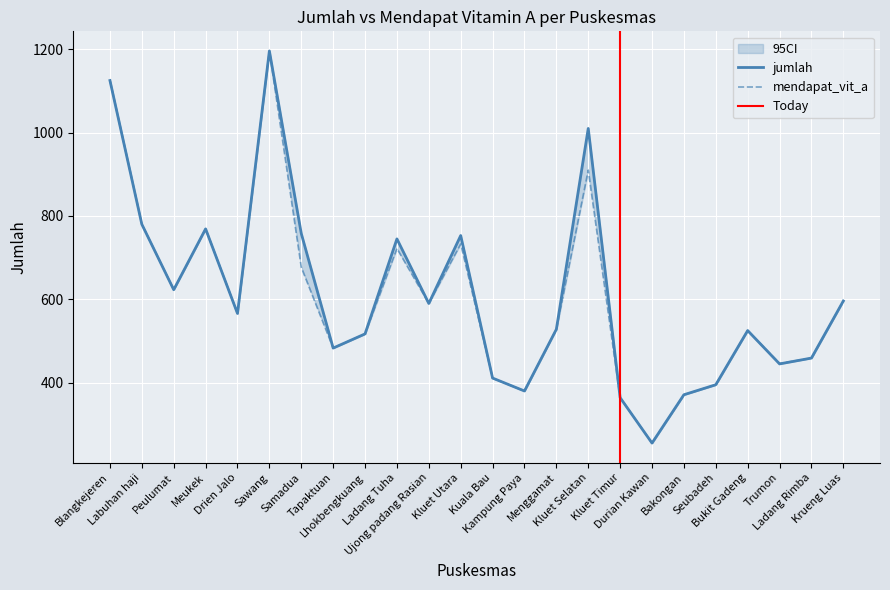

At which label does jumlah first exceed 566?

Blangkejeren